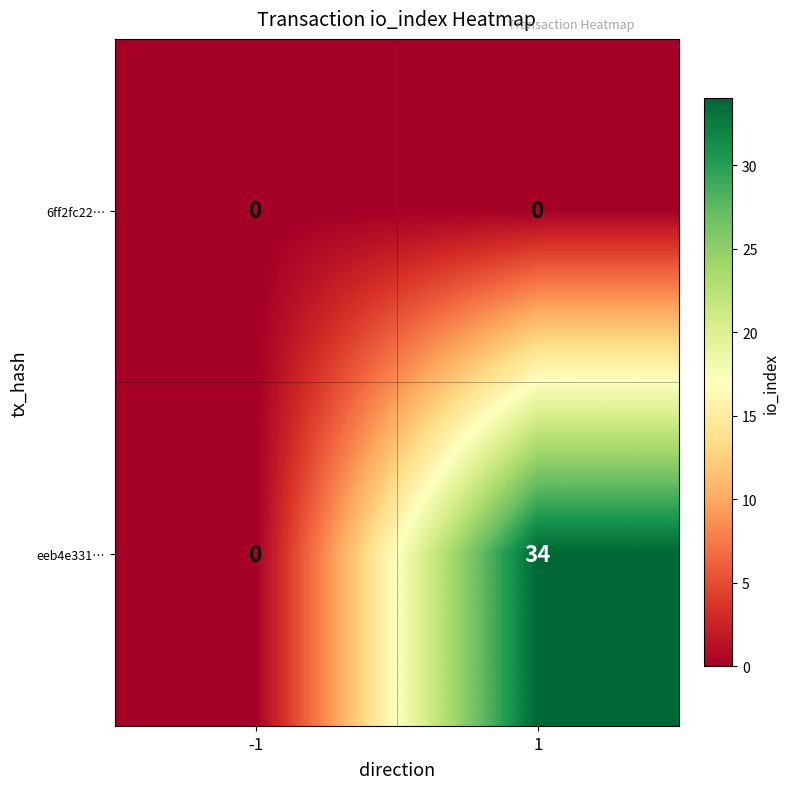

Rank the series by their average value, from highest to lowest.

eeb4e331…, 6ff2fc22…